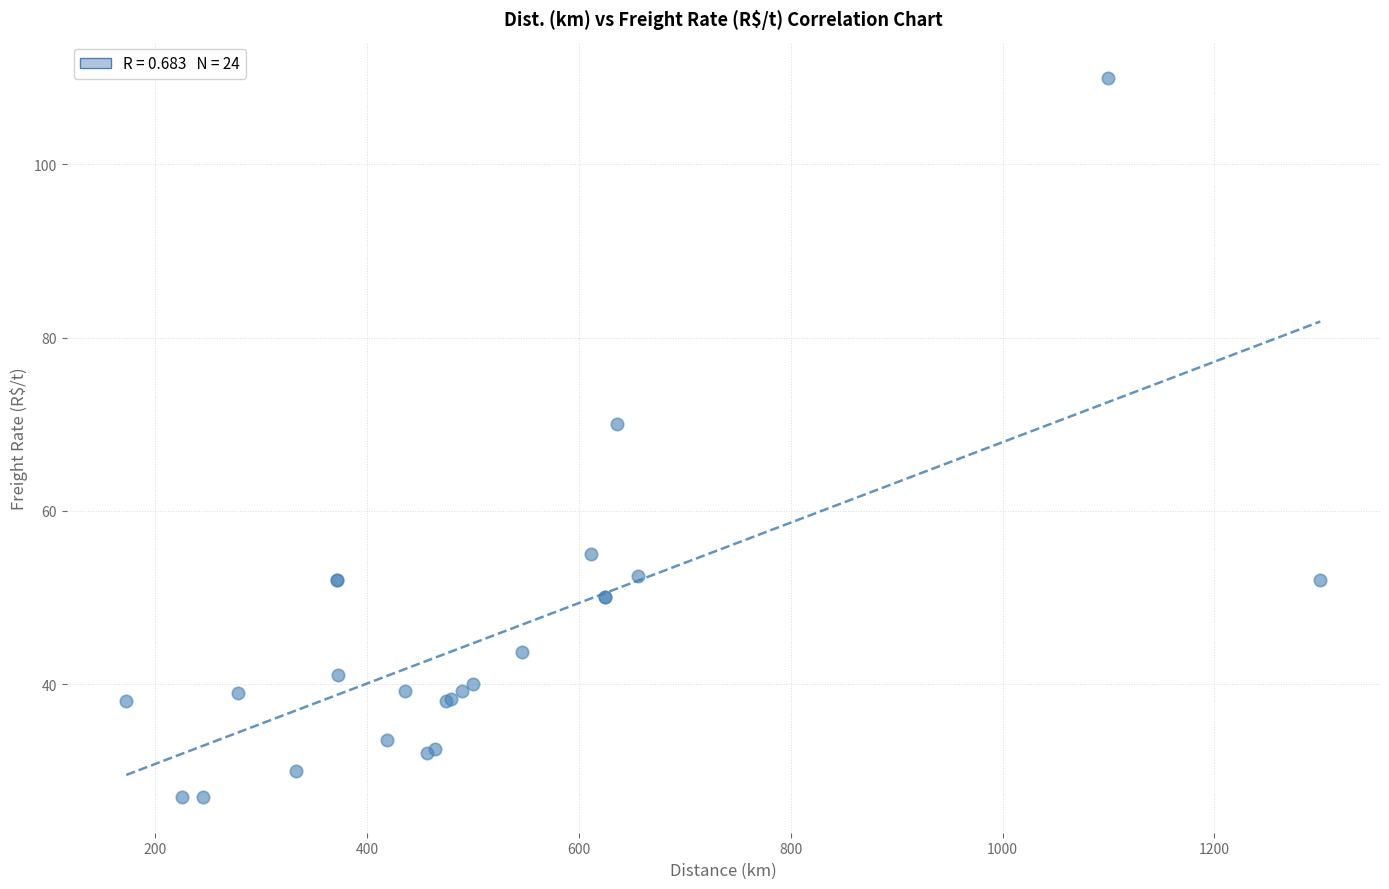

What Y value in the scatter plot is closest to 68?

70.0